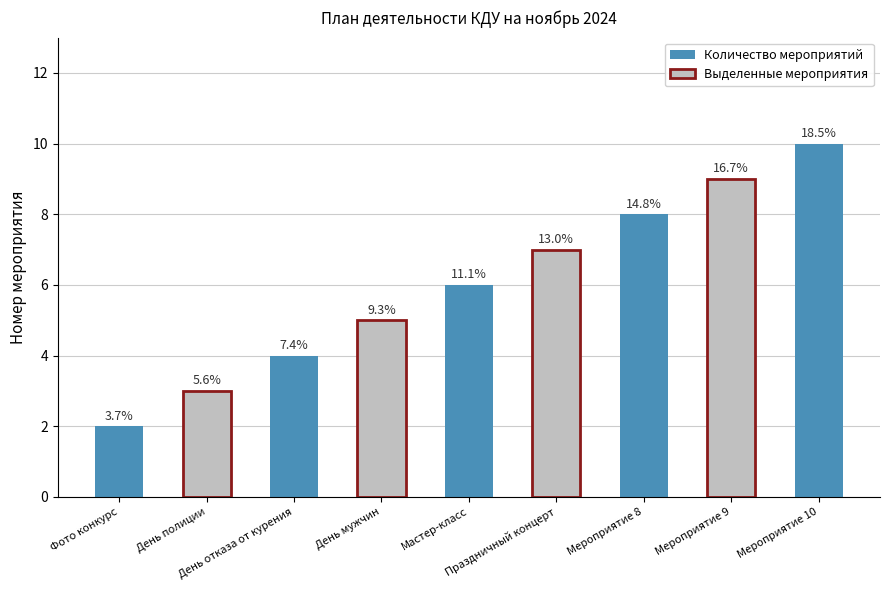

The value at День полиции is 4. True or false?

False